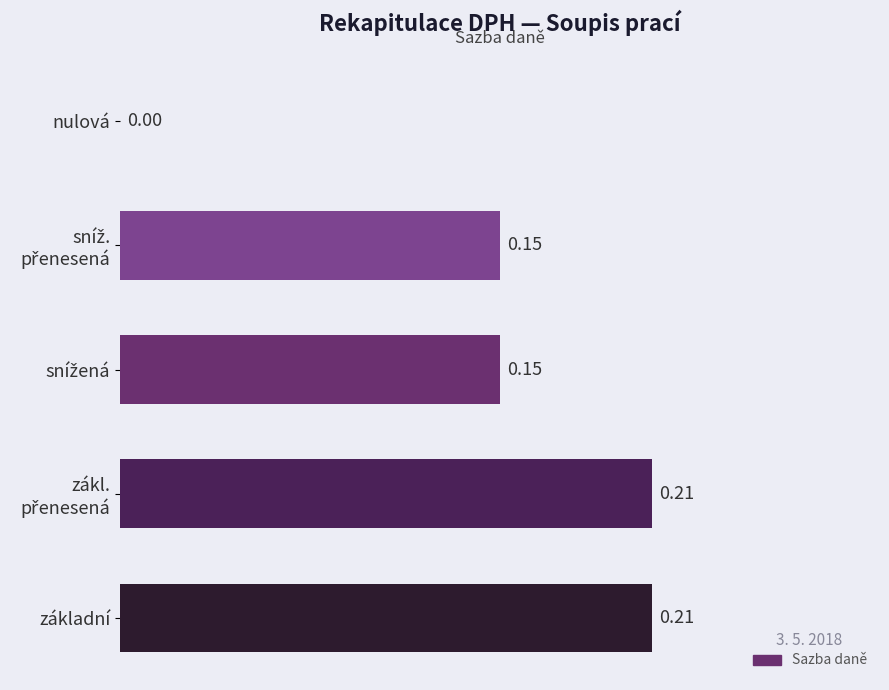

What is the sum of all values?

0.7